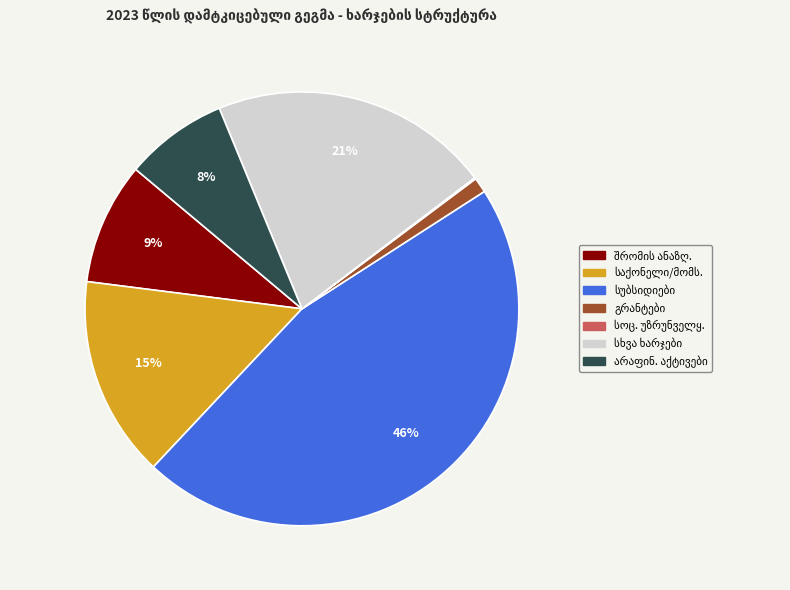

Does any single category account for the majority?

No